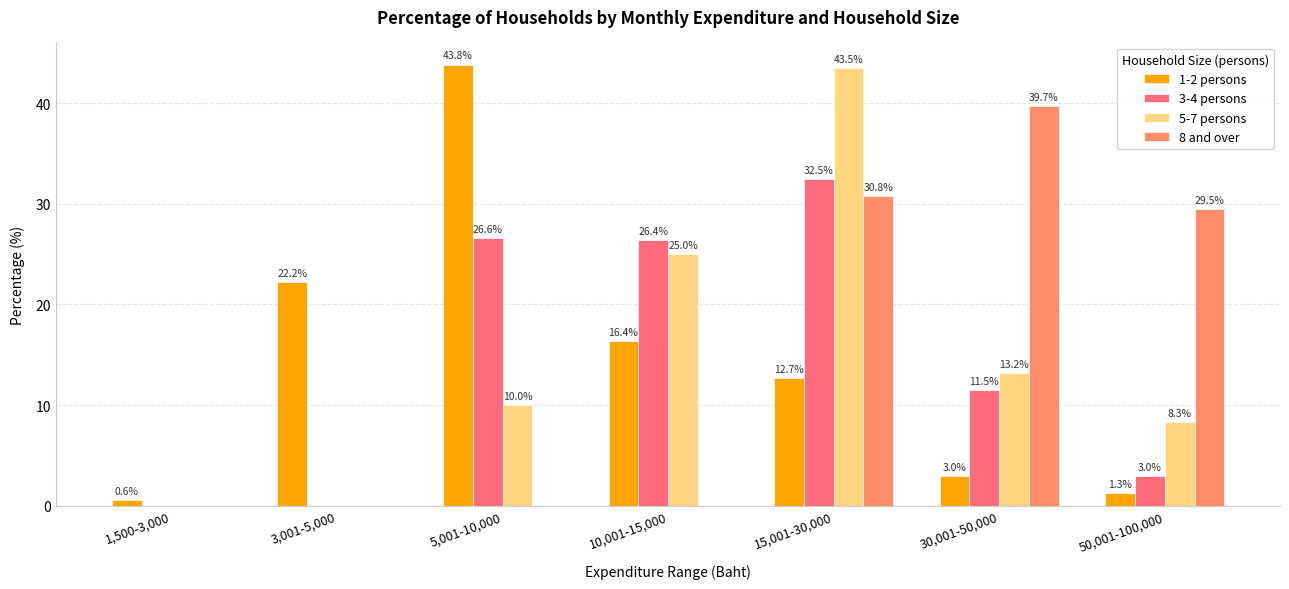

True or false: 3-4 persons has a value of 42.4 at 10,001-15,000.

False